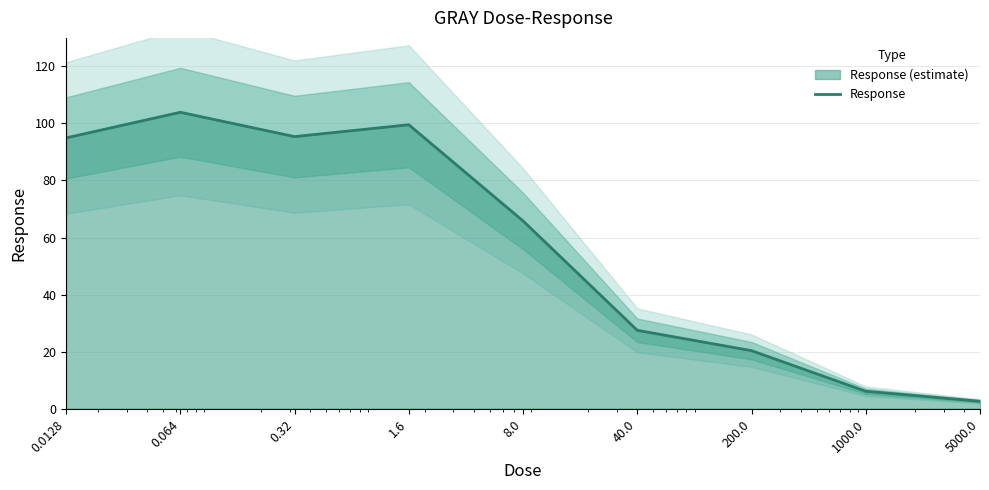

At which label does the data first exceed 65?

0.0128